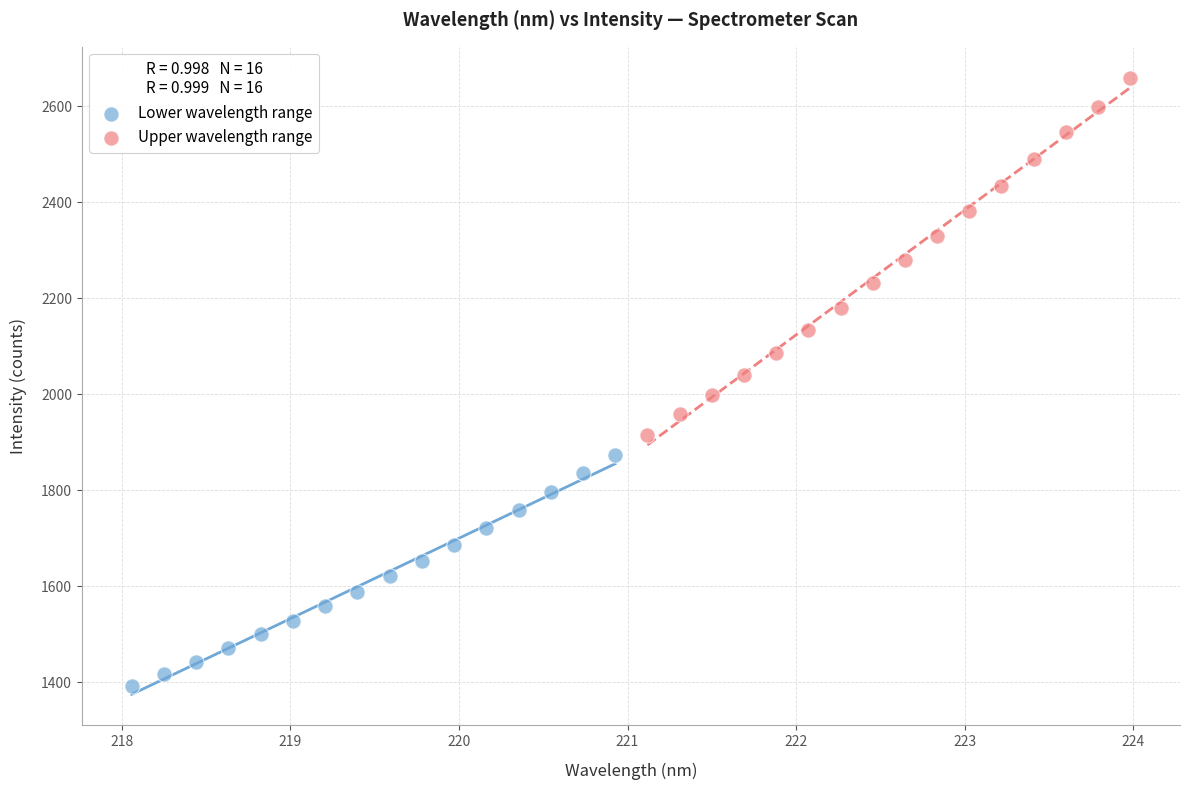

Which series contains the highest Y value?

Upper wavelength range